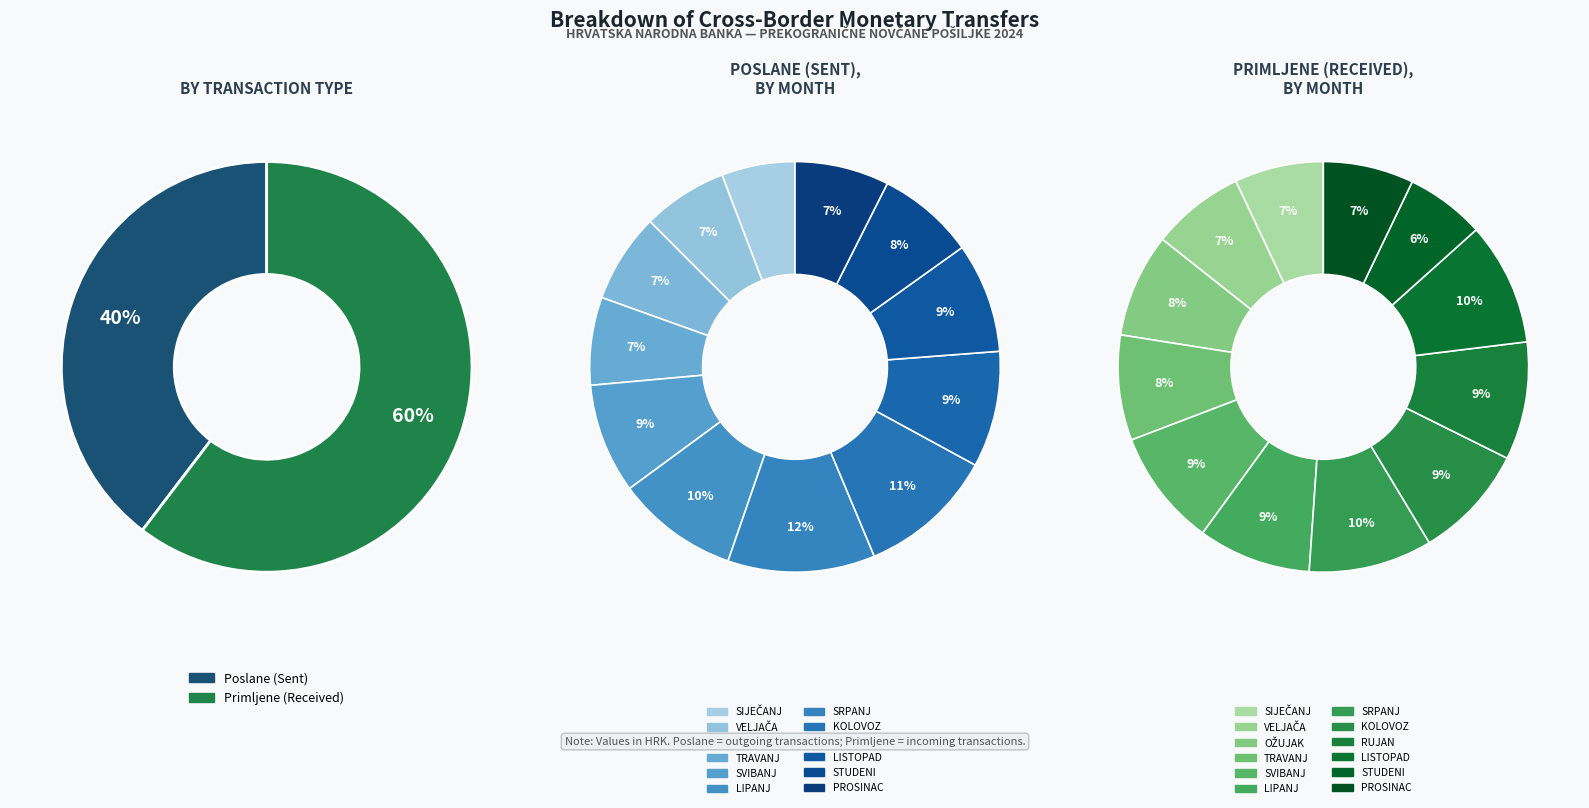

Rank the series by their maximum value, from highest to lowest.

Primljene, Poslane